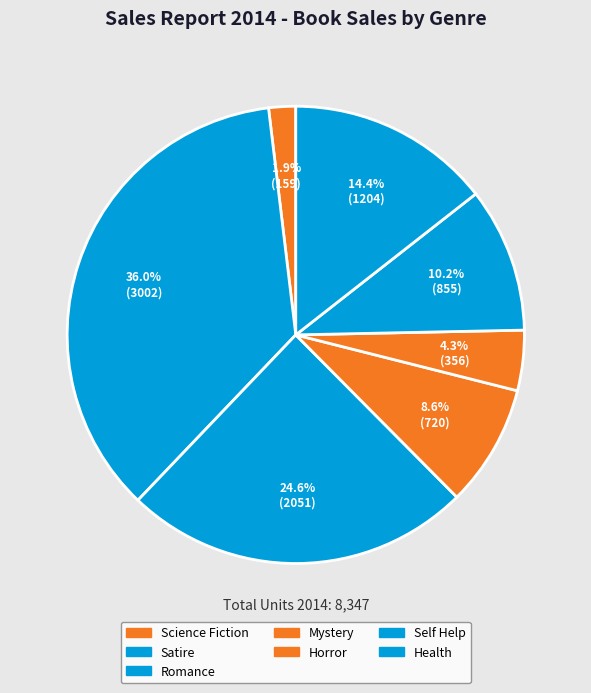

Does Self Help represent more than half of the total?

No